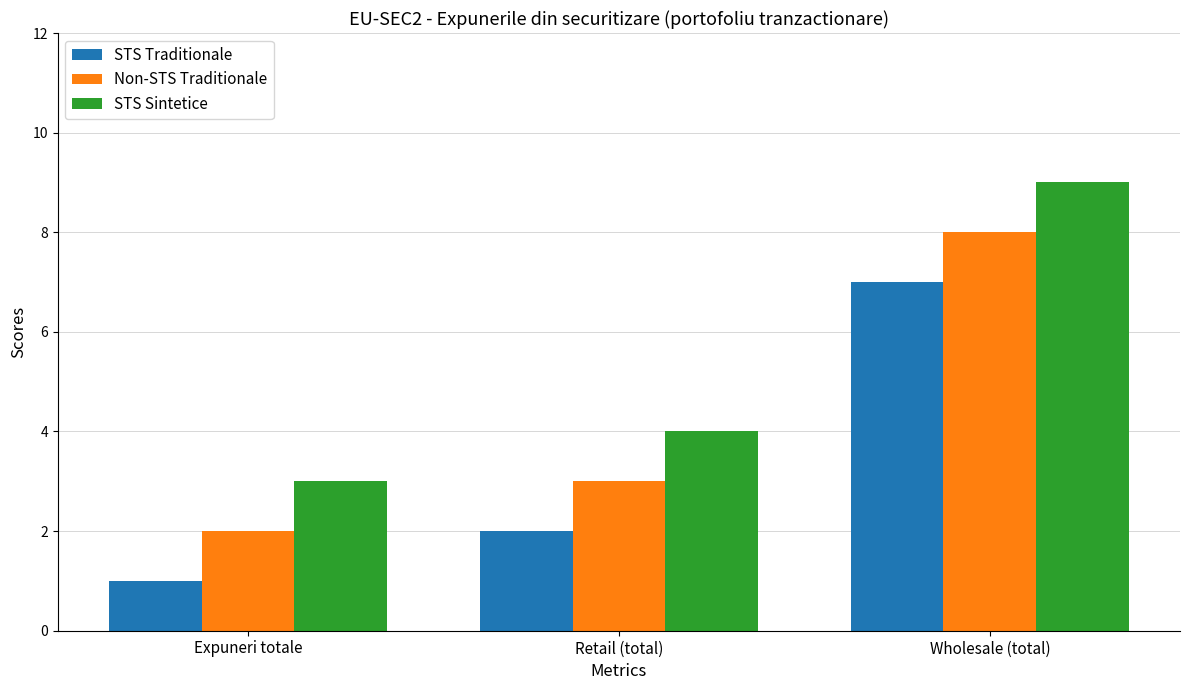

Which category has the highest value across all series?

Wholesale (total)